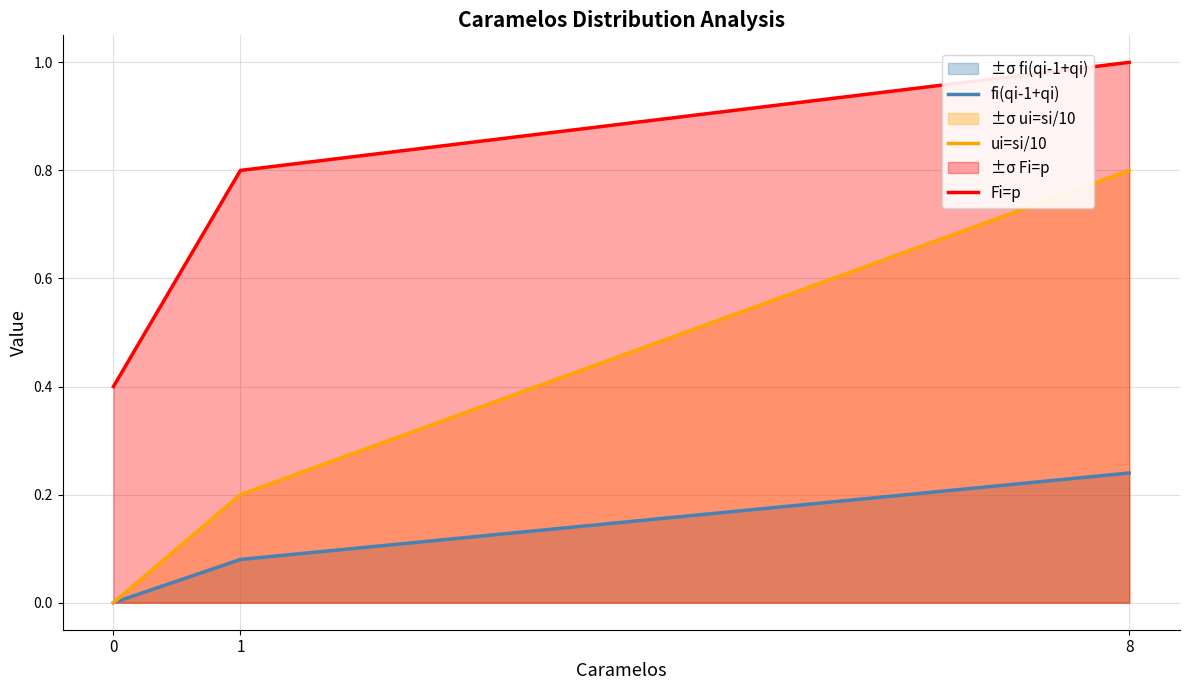

What is the average value of the ui=si/10 series?

0.3